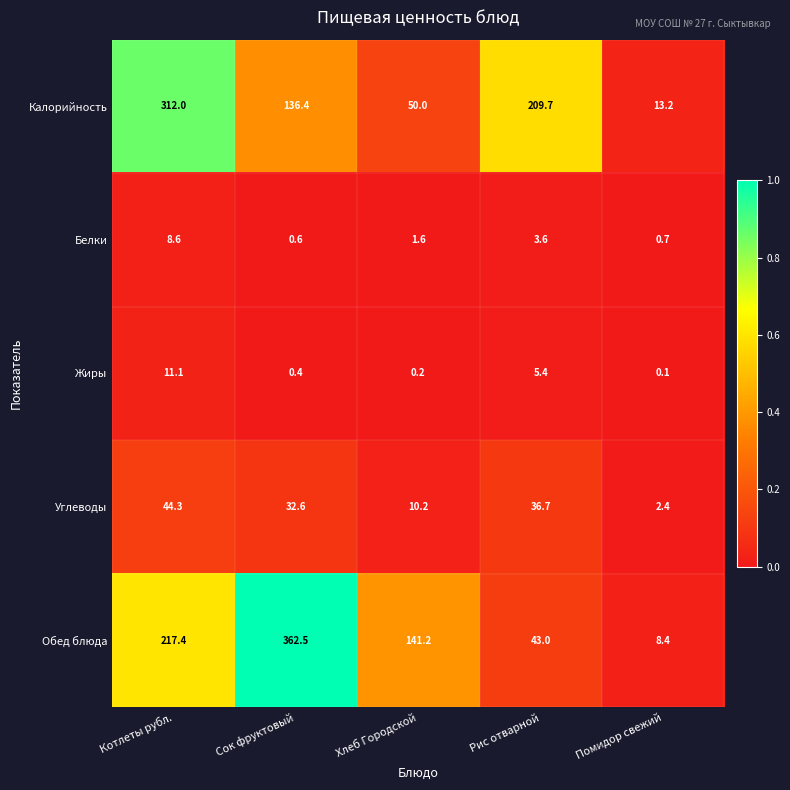

What is the total value across all series at Сок фруктовый?

532.5